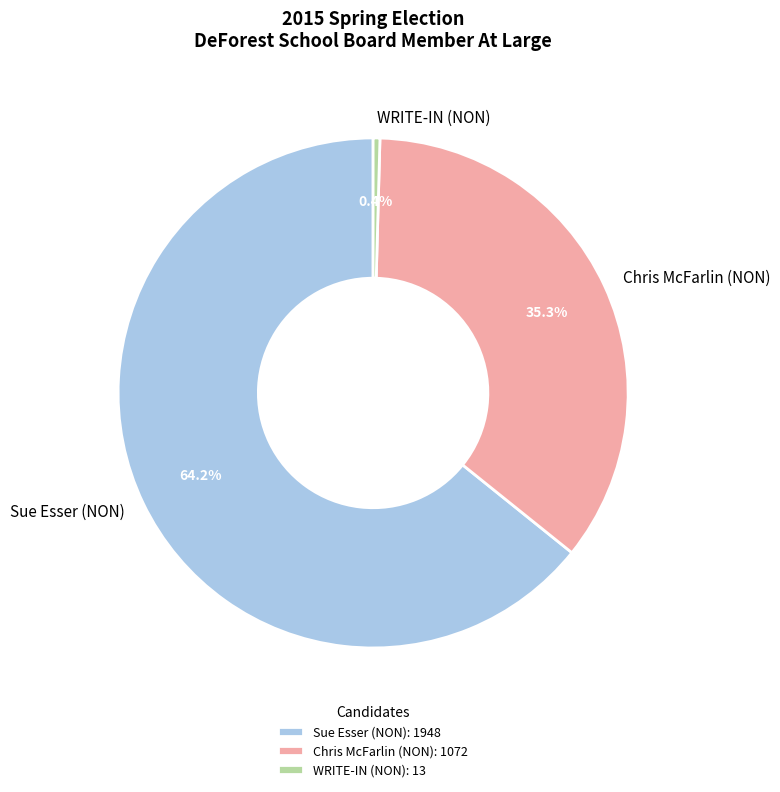

Between Chris McFarlin (NON) and Sue Esser (NON), which is larger?

Sue Esser (NON)